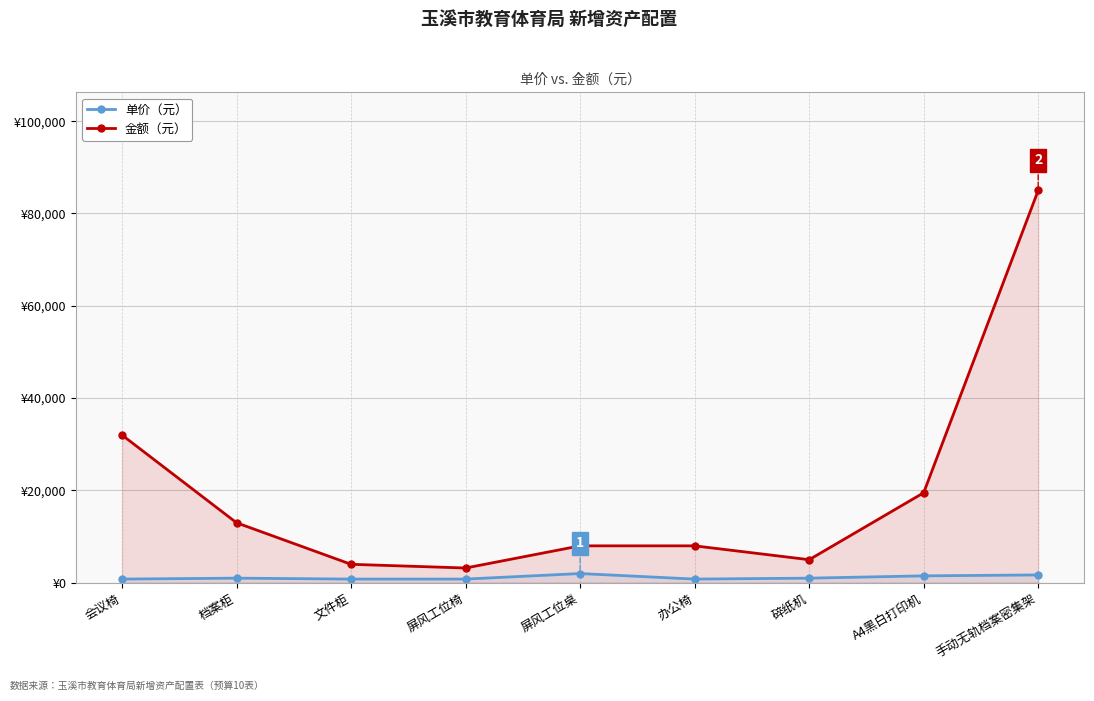

True or false: 金额（元） and 单价（元） cross at least once.

False